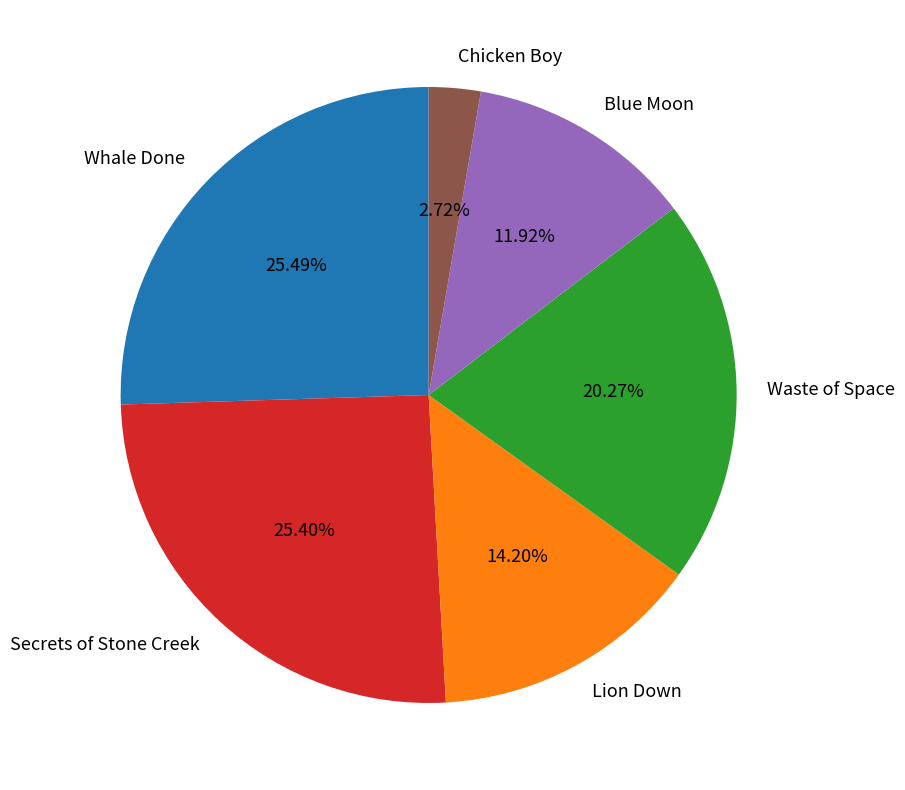

Which category has the smallest portion of the pie?

Chicken Boy